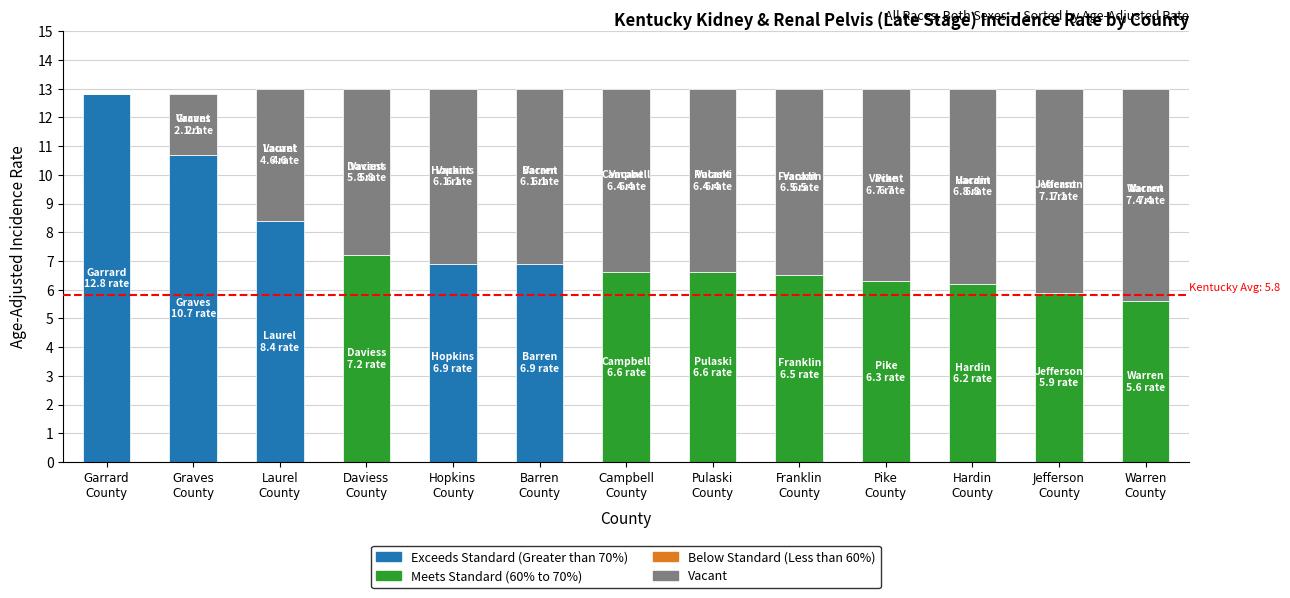

What is the highest value of the Exceeds Standard (Greater than 70%) series?

12.8